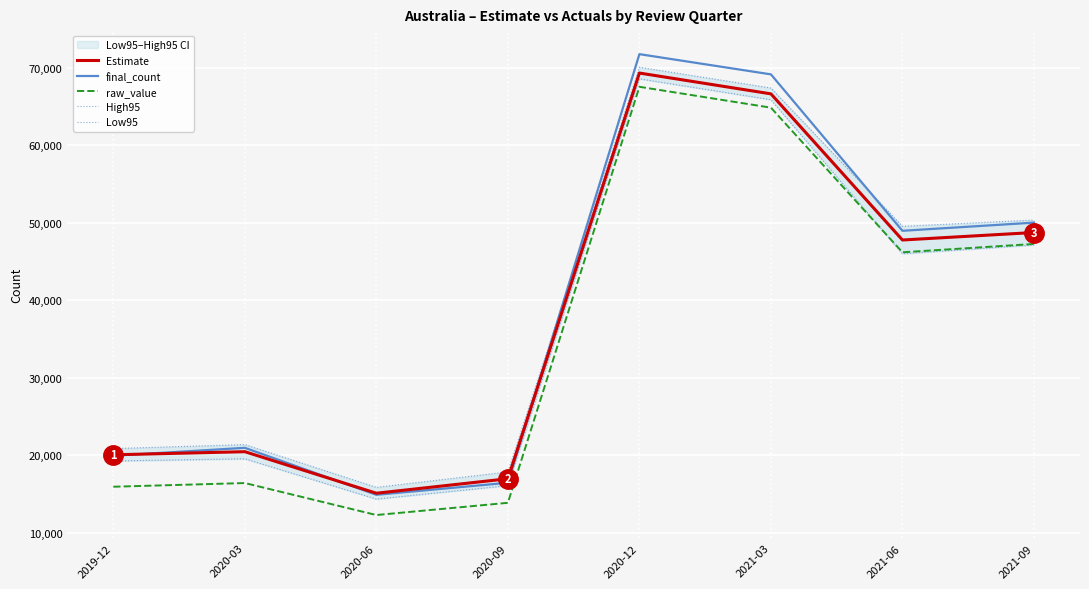

Is the value of final_count at 2021-03 greater than the value of Low95 at 2020-03?

Yes